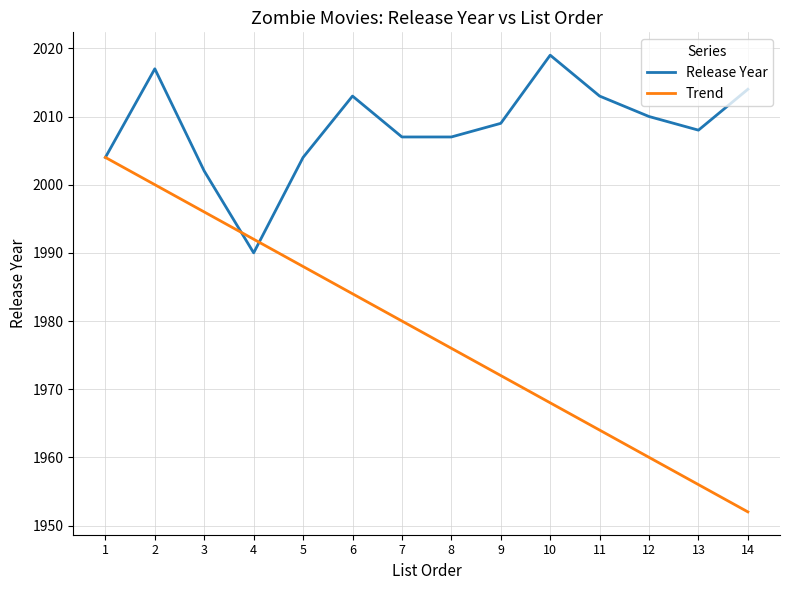

How many categories are shown in the chart?

14